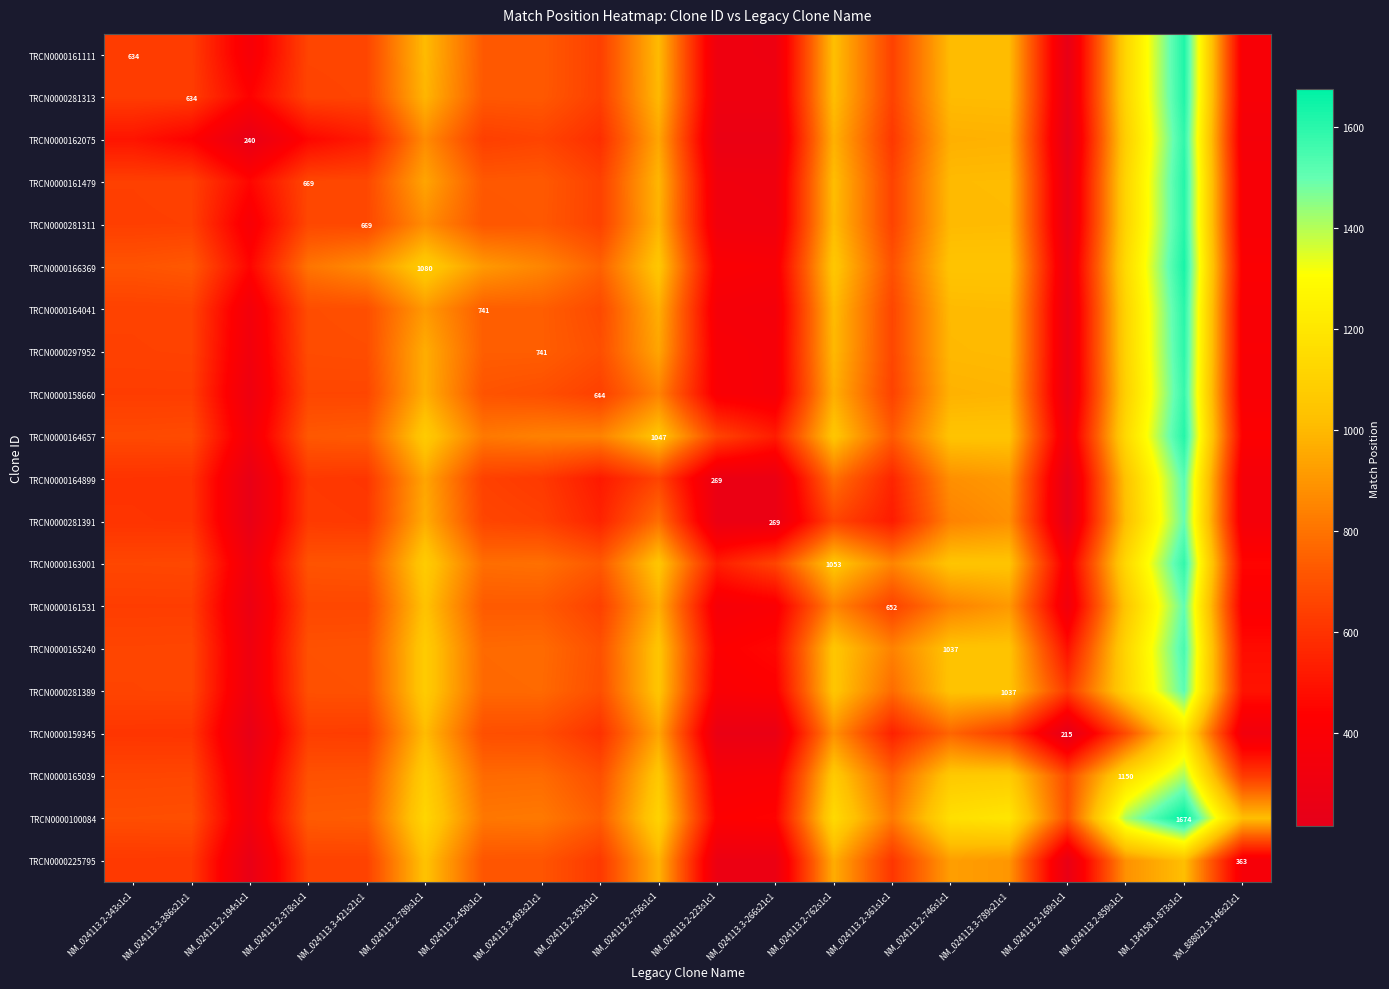

What is the minimum value for TRCN0000164899?

222.7